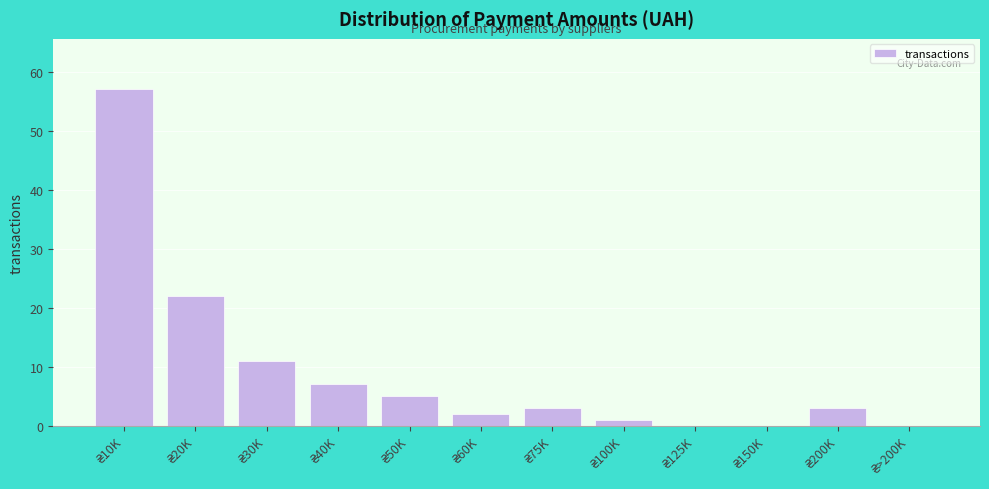

What is the maximum value shown in the chart?

57